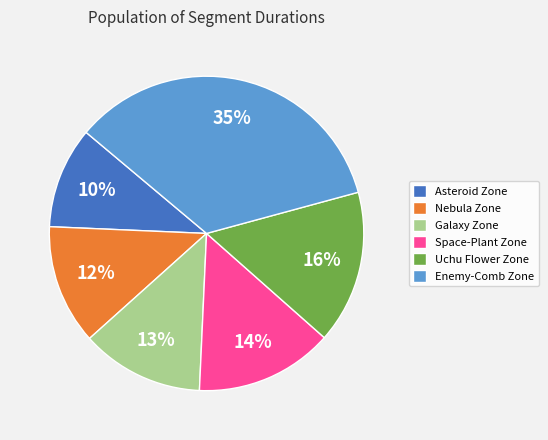

Between Space-Plant Zone and Galaxy Zone, which is larger?

Space-Plant Zone